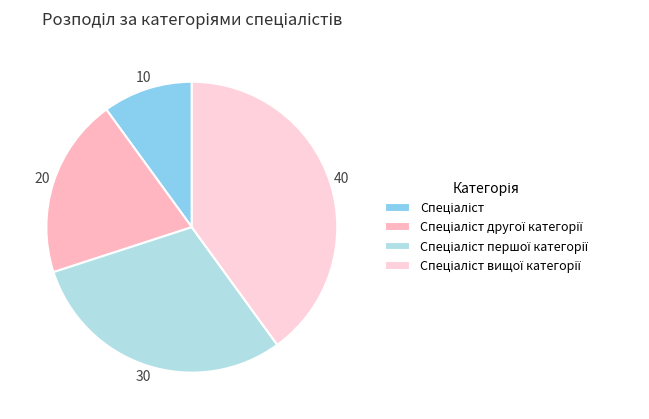

What is the ratio of the value at Спеціаліст другої категорії to the value at Спеціаліст вищої категорії?

0.5